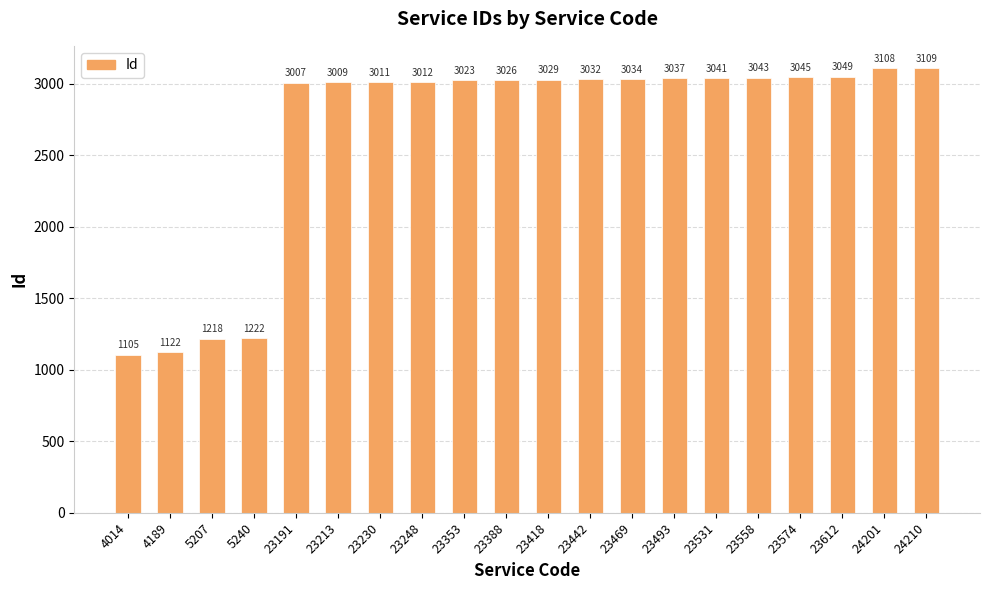

What is the approximate value at 23230?

3011